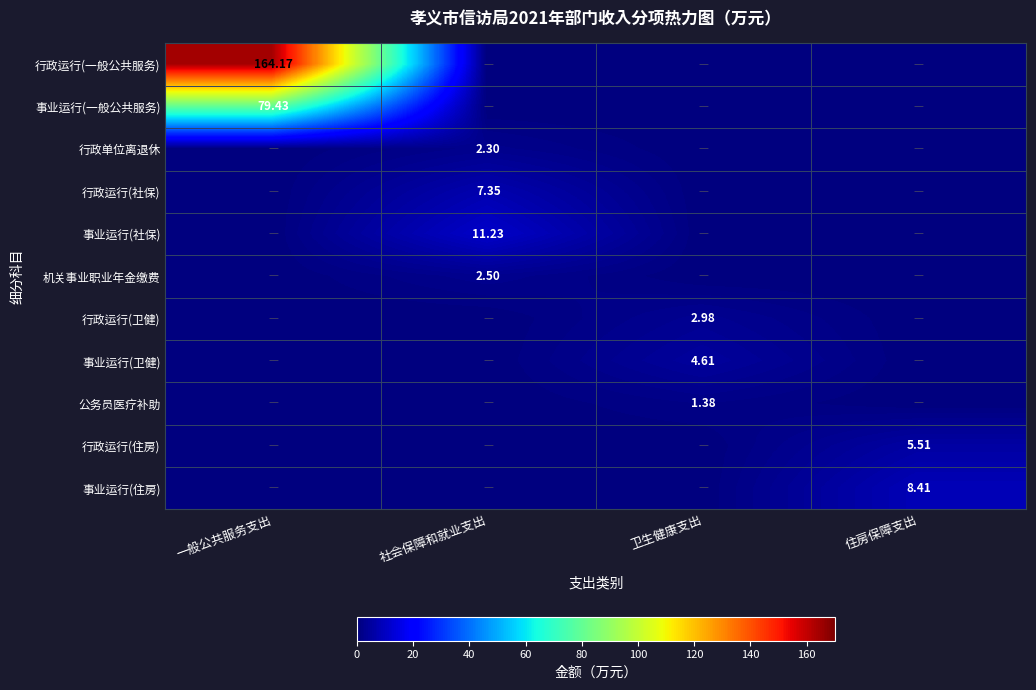

Which series has the largest range (max minus min)?

行政运行(一般公共服务)